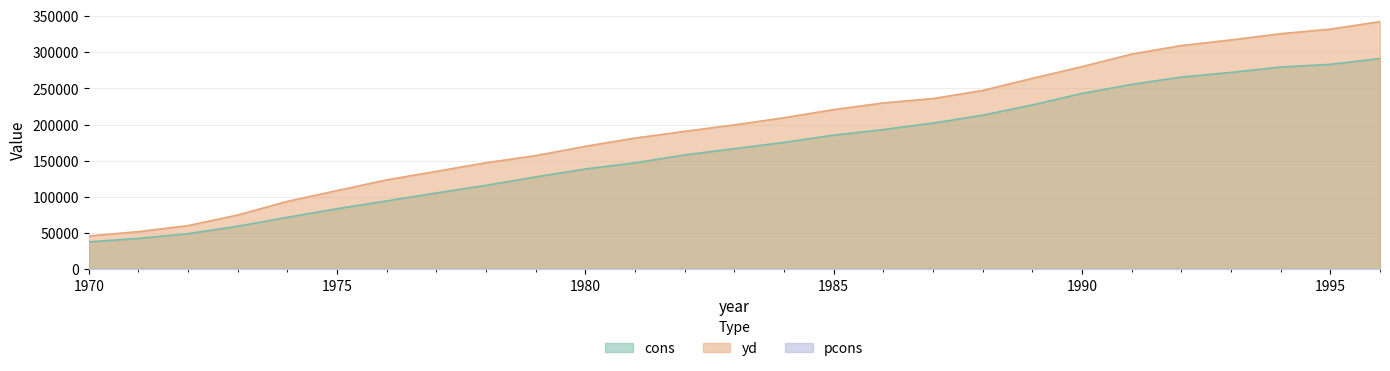

True or false: cons has more than 1 points higher than both neighbors.

False